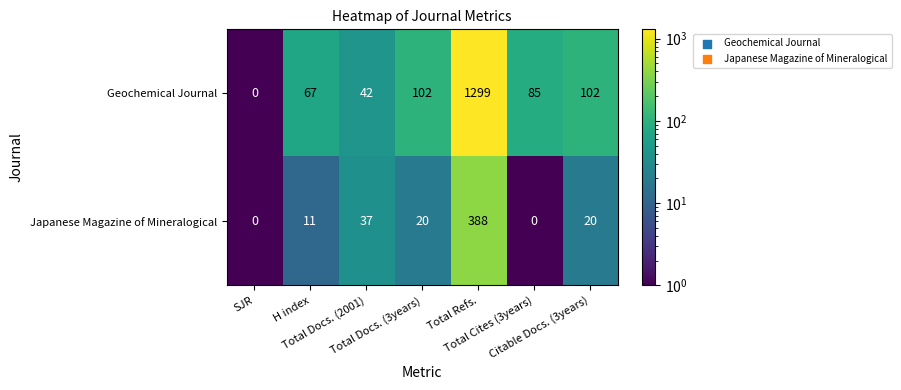

How many distinct data groups are displayed?

2